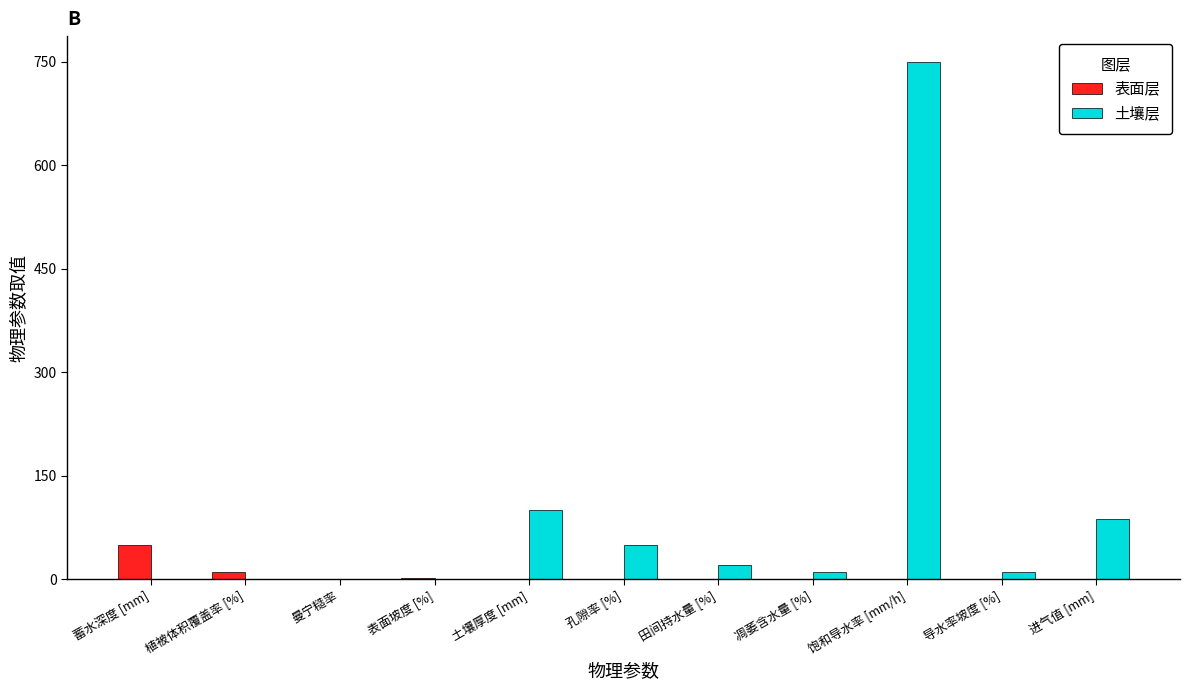

Which category has the highest value in the 表面层 series?

蓄水深度 [mm]